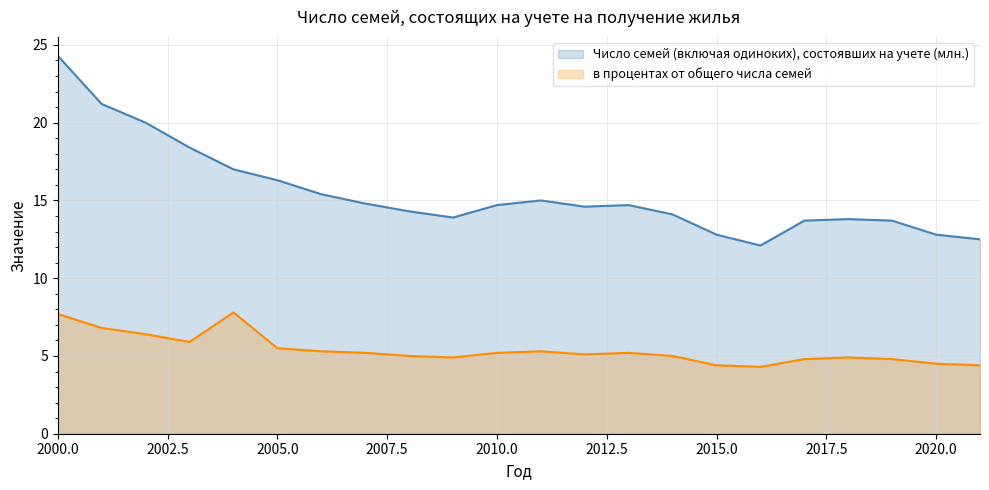

What are all the series names shown in the legend?

Число семей (включая одиноких), состоявших на учете (млн.), в процентах от общего числа семей